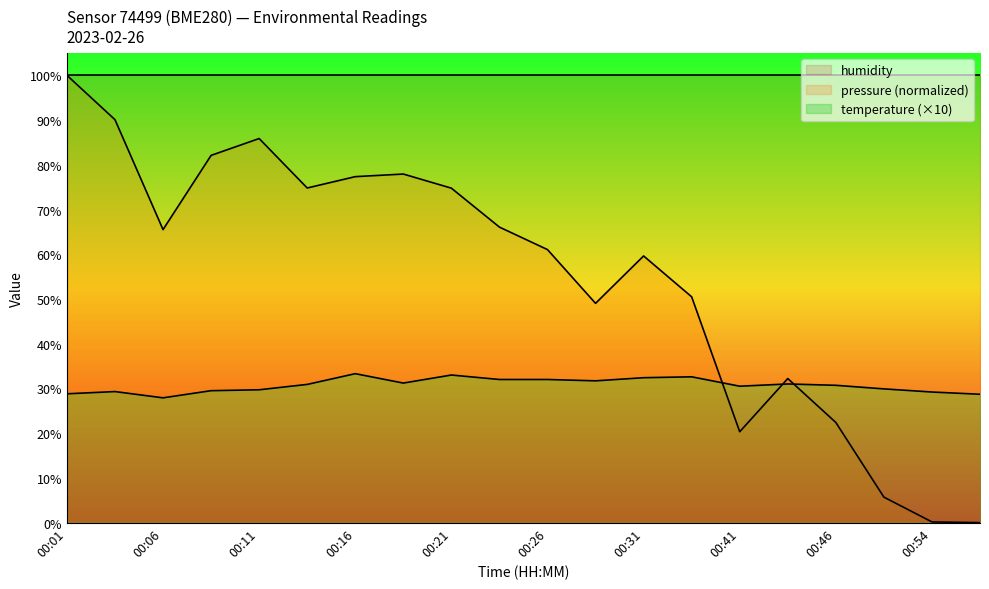

Between which two adjacent categories do temperature and pressure first intersect?

00:33 and 00:41